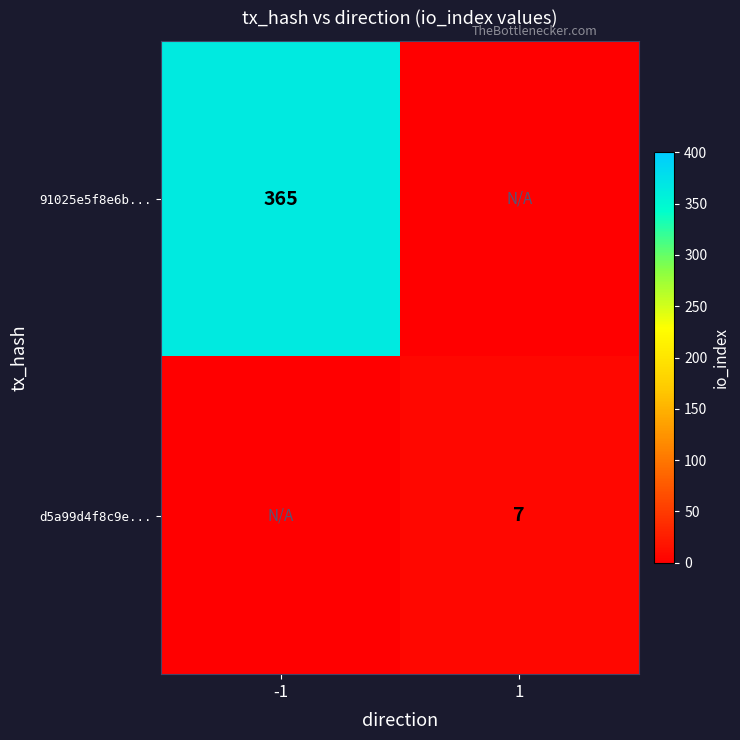

Is it true that 91025e5f8e6b... equals 604 at -1?

False